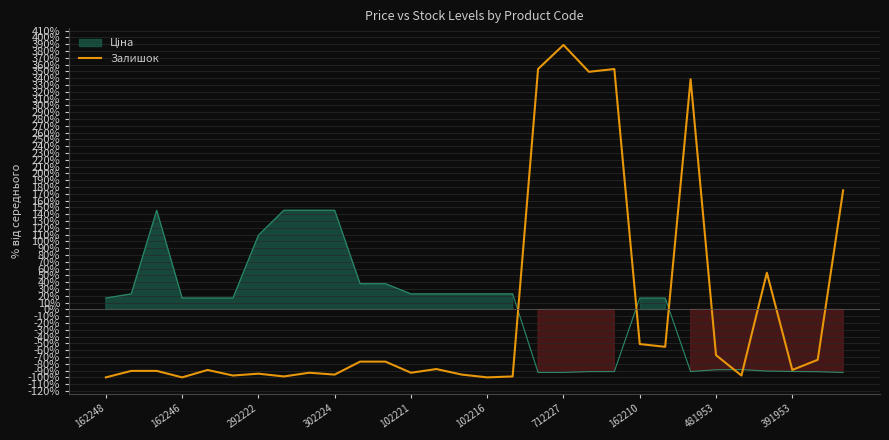

What value does the data have at 19?

349.4